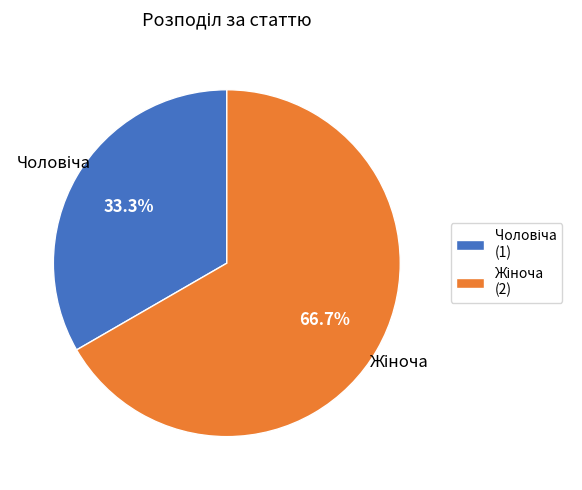

Is there a majority slice in this chart?

Yes